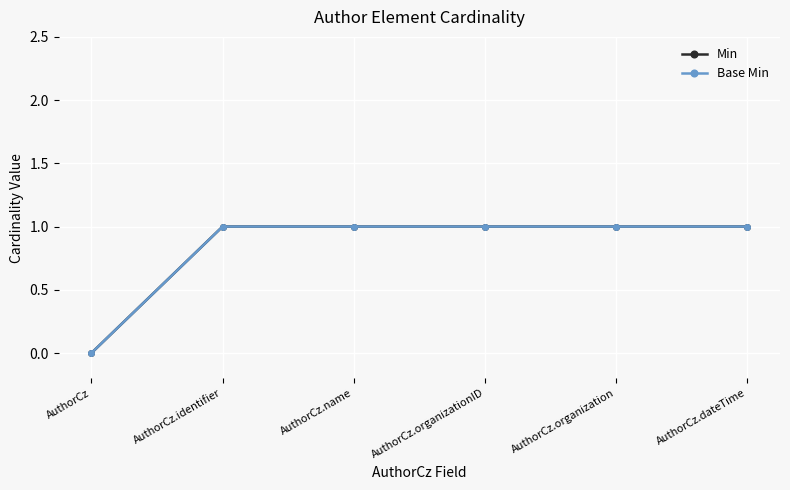

True or false: Base Min has more than 0 points higher than both neighbors.

False